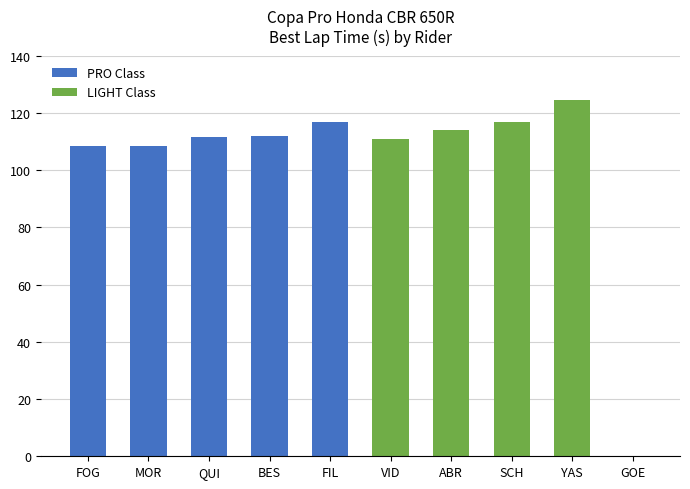

The LIGHT Class series shows 161.4 at SCH. True or false?

False